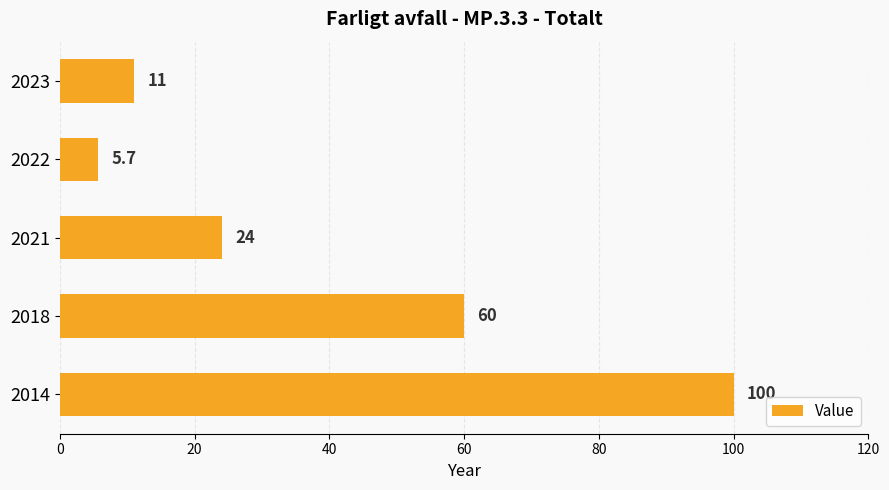

How many bars are there in total?

5